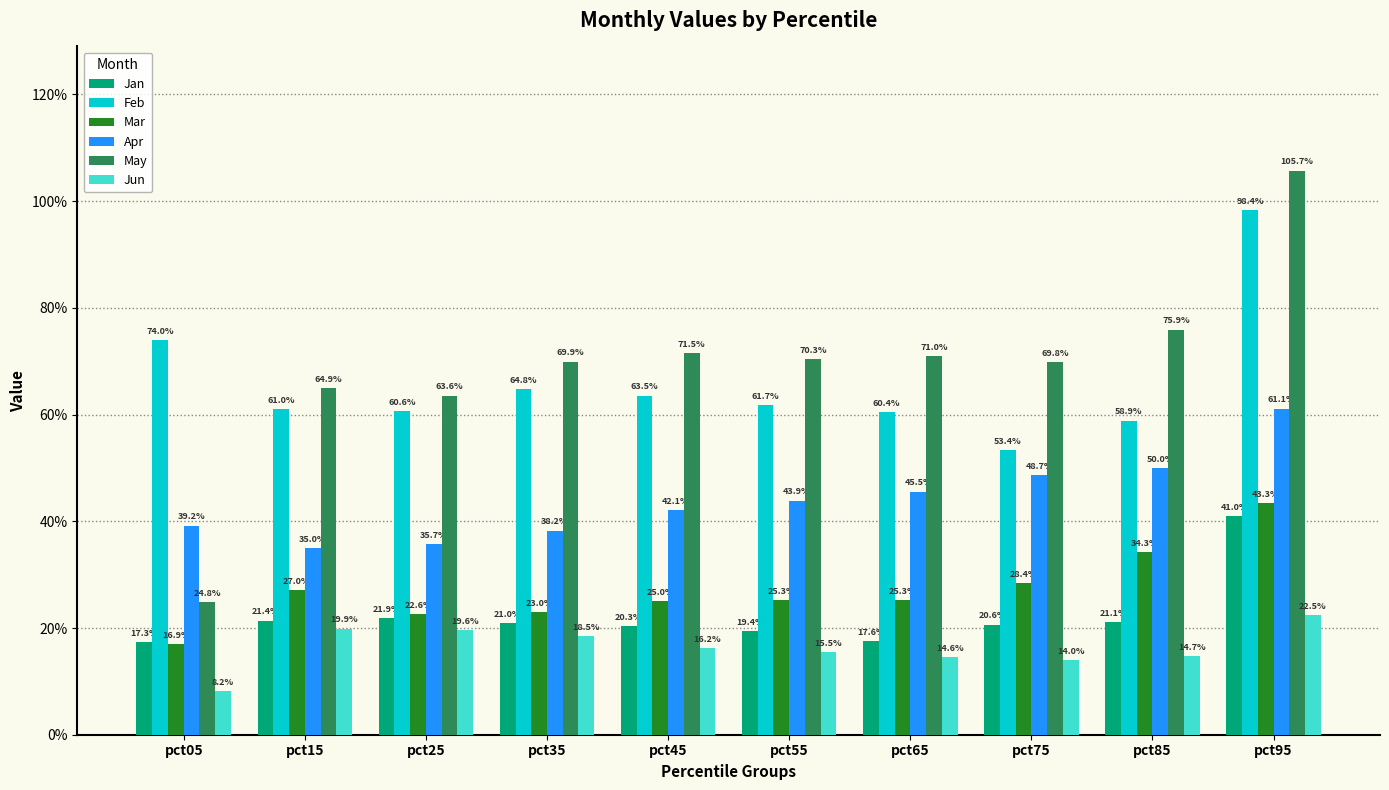

Rank the series by their maximum value, from lowest to highest.

Jun, Jan, Mar, Apr, Feb, May